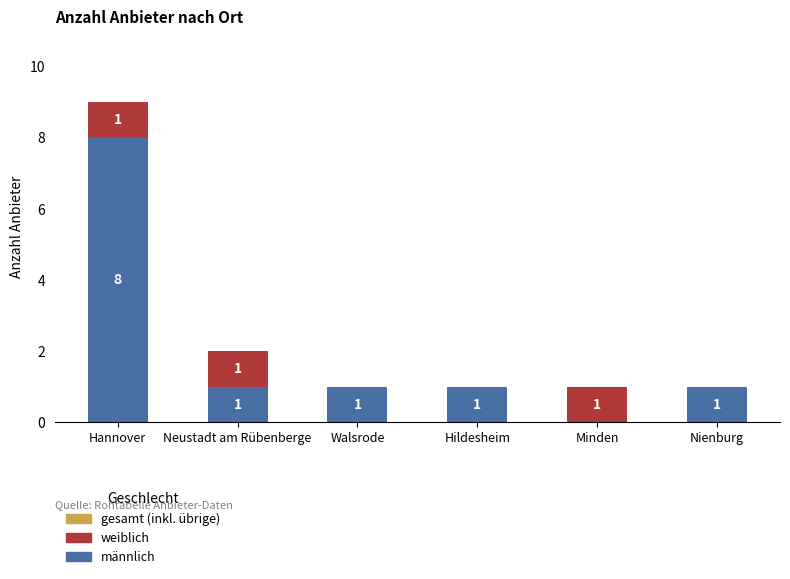

Are the bars horizontal?

No